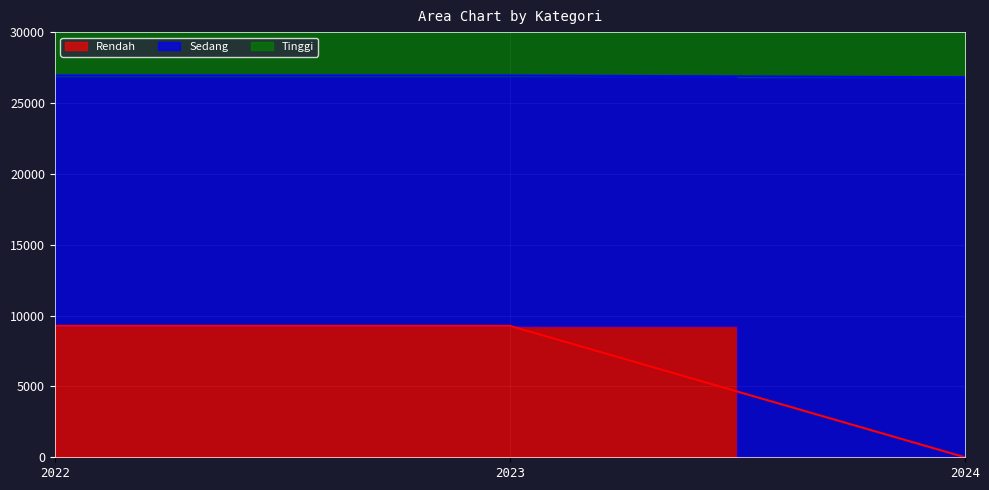

The Rendah series shows 37214.7 at 2024. True or false?

False